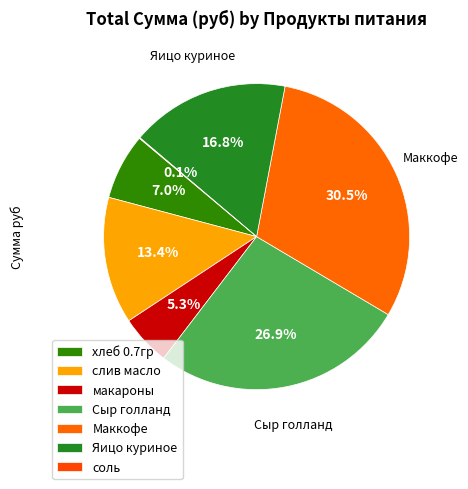

What is the change in value from Сыр голланд to Яицо куриное?

-1174.8